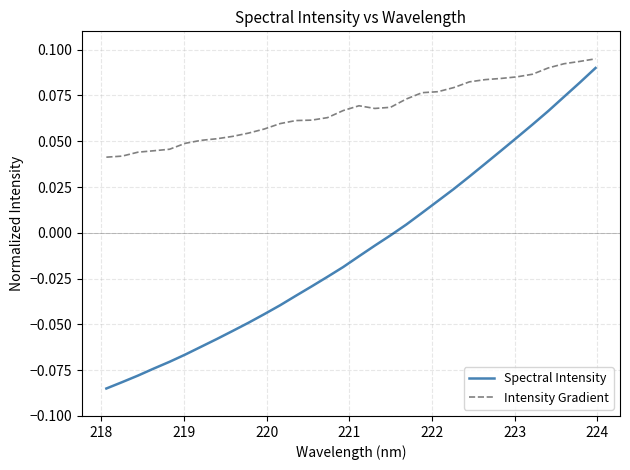

How many distinct data groups are displayed?

2